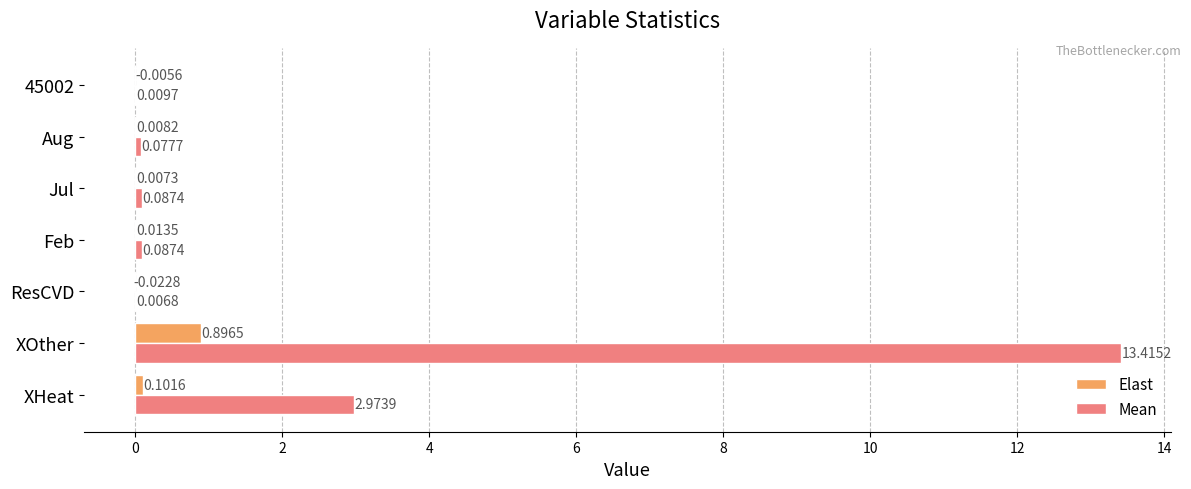

What is the total value across all series at XHeat?

3.1